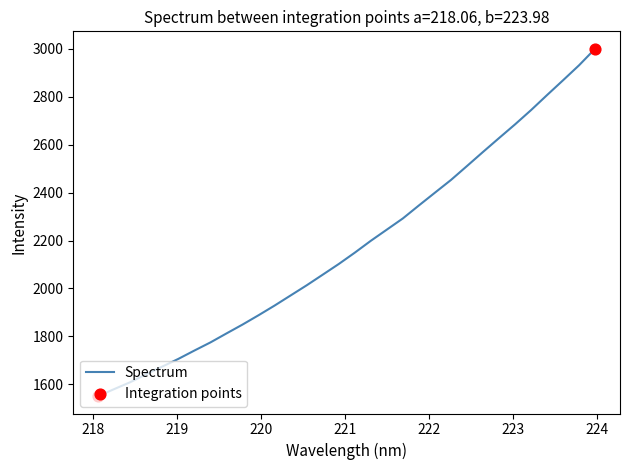

What is the difference between the maximum and minimum values?

1449.2